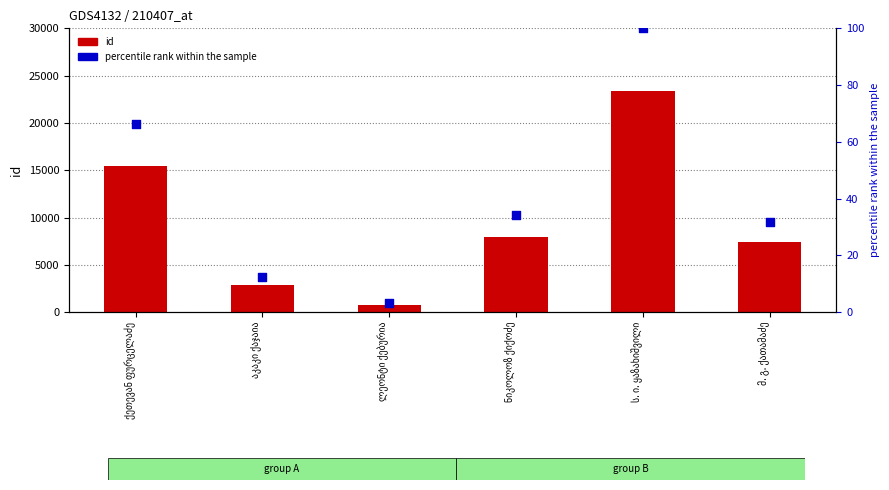

Which series has the largest total across all categories?

id